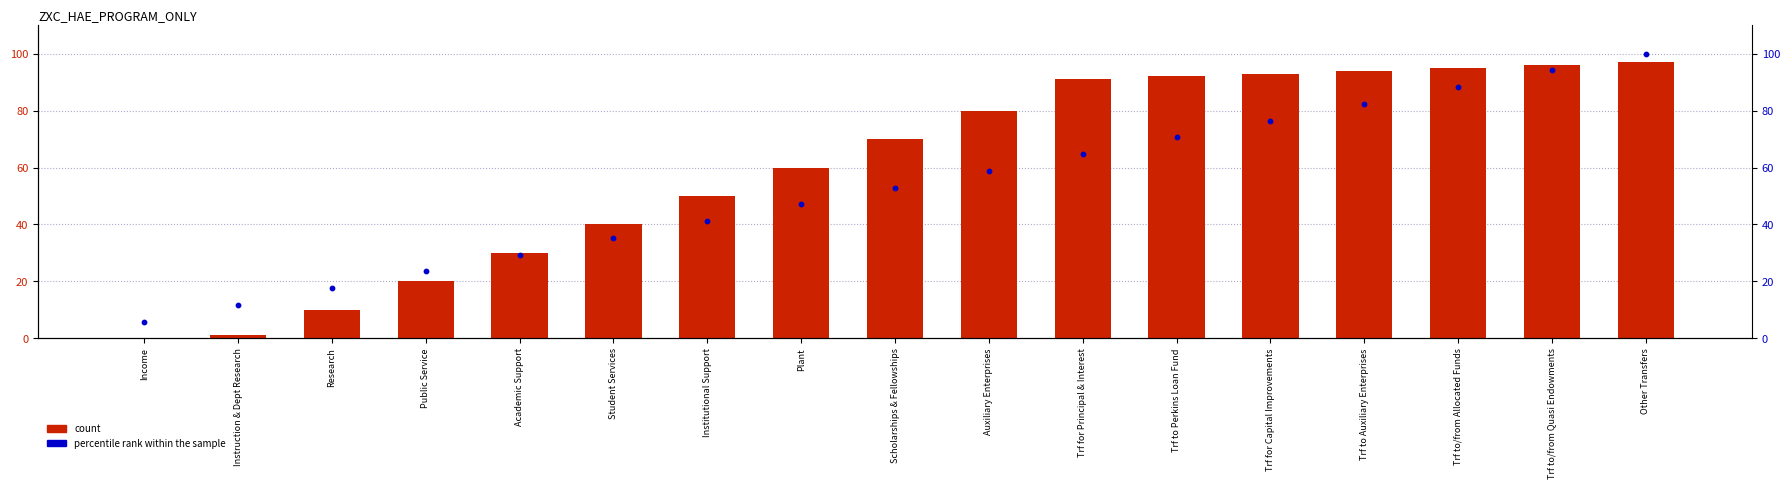

Is the value of count at Income greater than the value of percentile rank within the sample at Other Transfers?

No